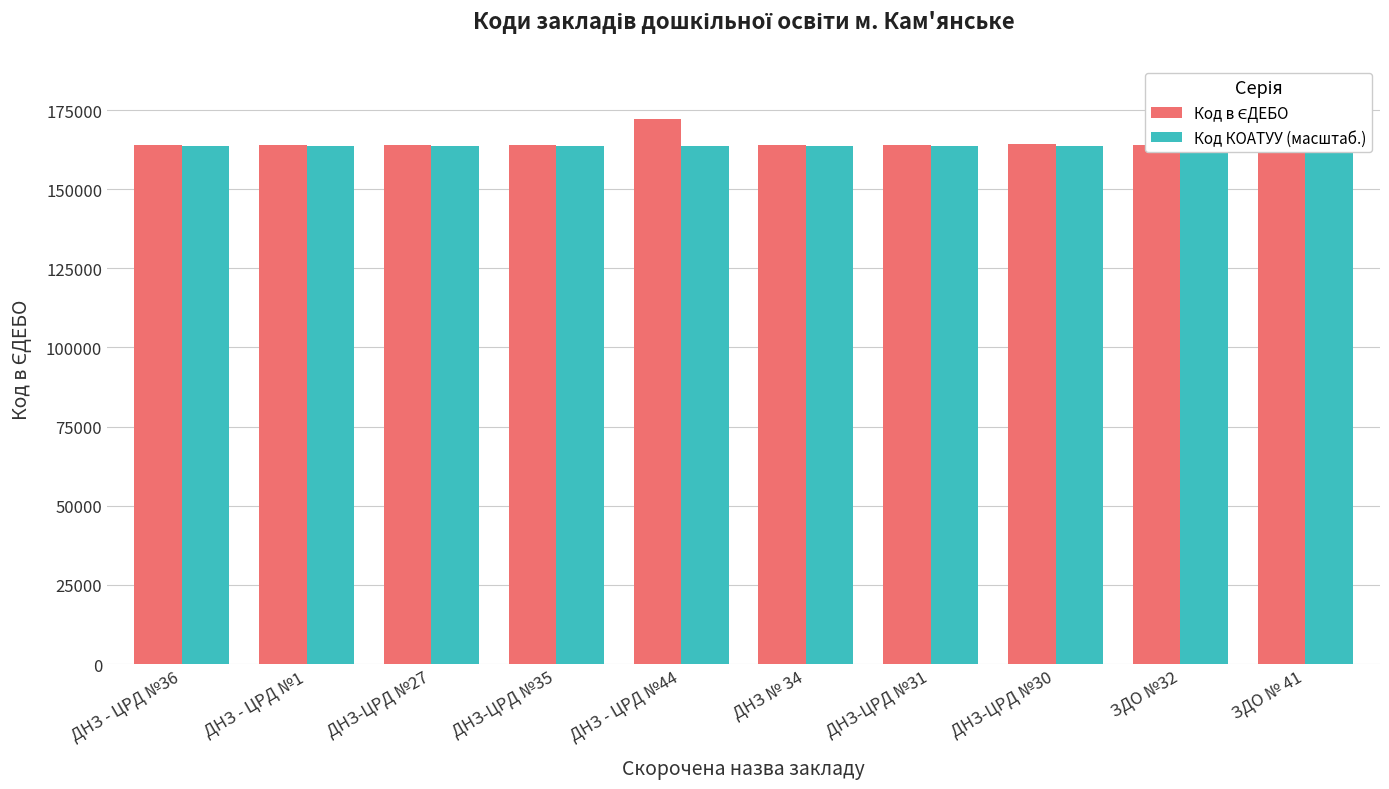

True or false: Код КОАТУУ (масштаб.) has a value of 67386.9 at ДНЗ-ЦРД №27.

False